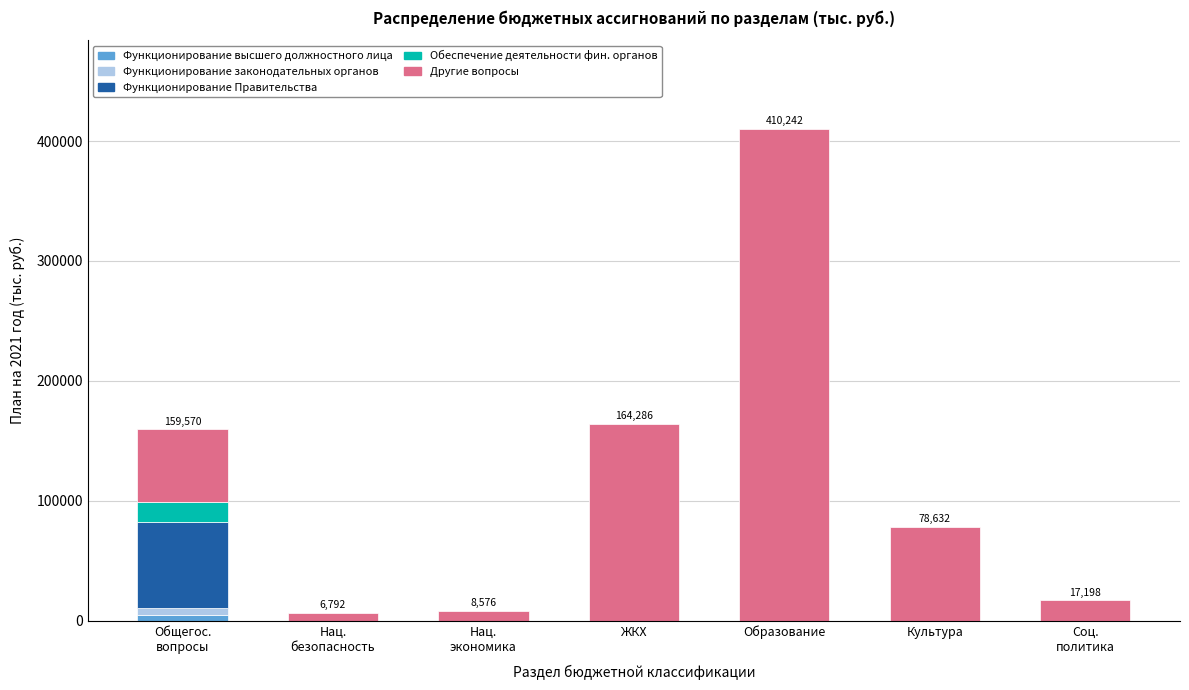

At which category is the sum across all series the highest?

Образование